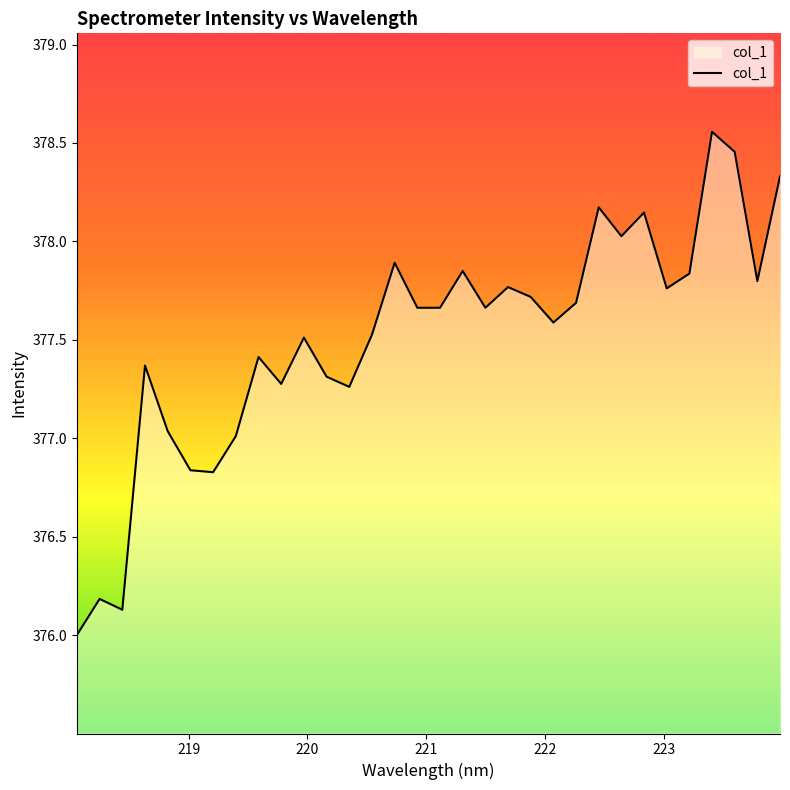

What is the difference between the maximum and minimum values?

2.6